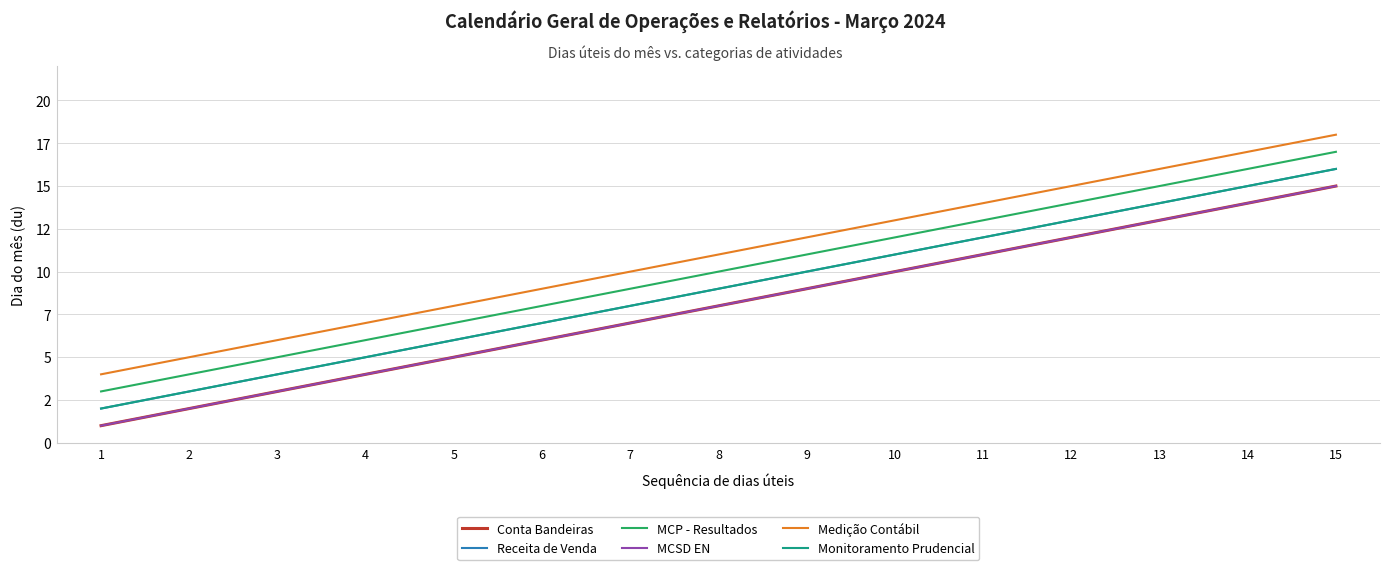

Does the chart have visible grid lines?

Yes